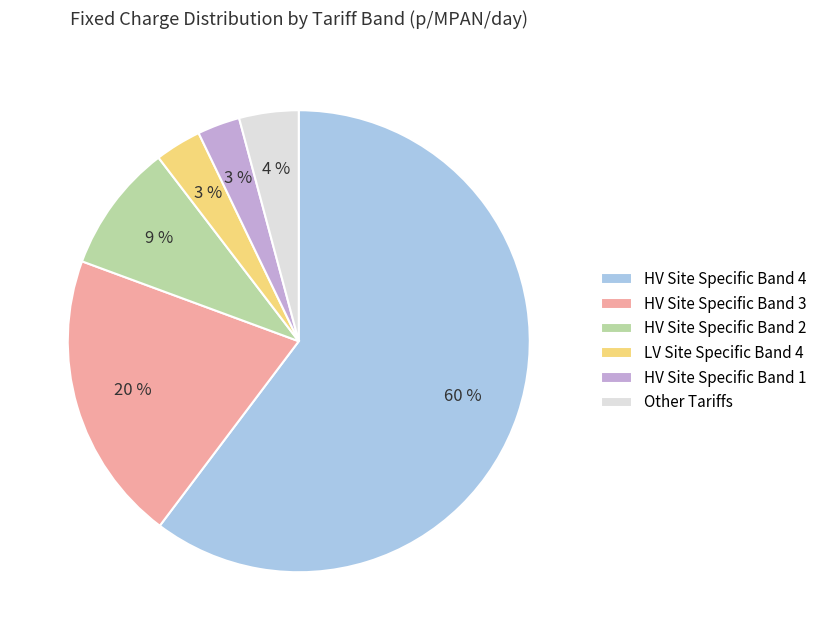

What is the largest slice in the pie chart?

HV Site Specific Band 4